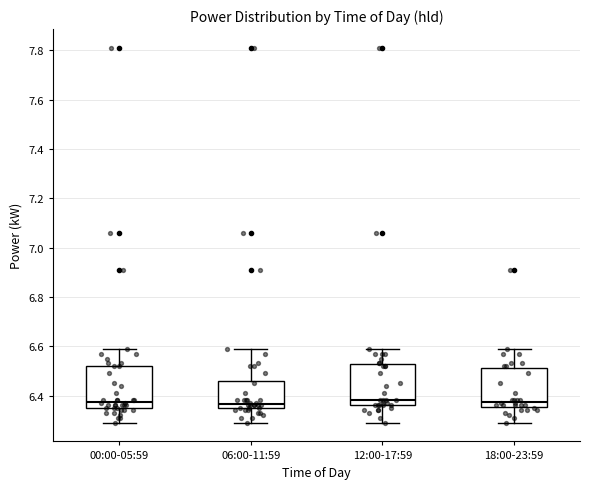

Where does the upper whisker of the box for 12:00-17:59 end on the y-axis? The values are not printed on the chart, so give them approximately, as read against the axis.

6.60